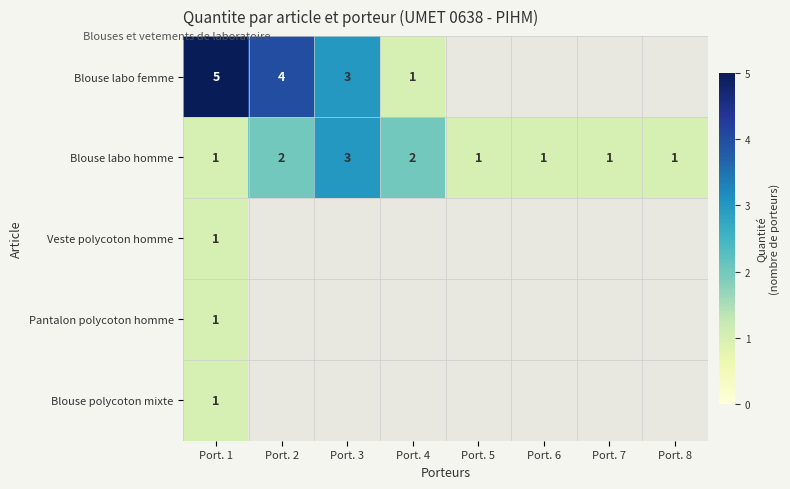

Count the Blouse labo homme values in the range 1 to 2.

7